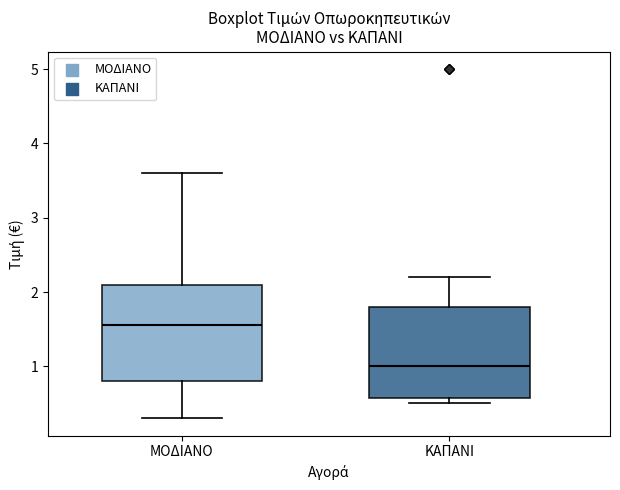

Reading left to right, read every box against the y-axis: the position of its median line, the range the box covers, and the ends of its whiskers. The values are not printed on the chart, so give them approximately, as read against the axis.

ΜΟΔΙΑΝΟ: median 1.6, box 0.8 to 2.1, whiskers 0.3 to 3.6
ΚΑΠΑΝΙ: median 1.0, box 0.6 to 1.8, whiskers 0.5 to 2.2